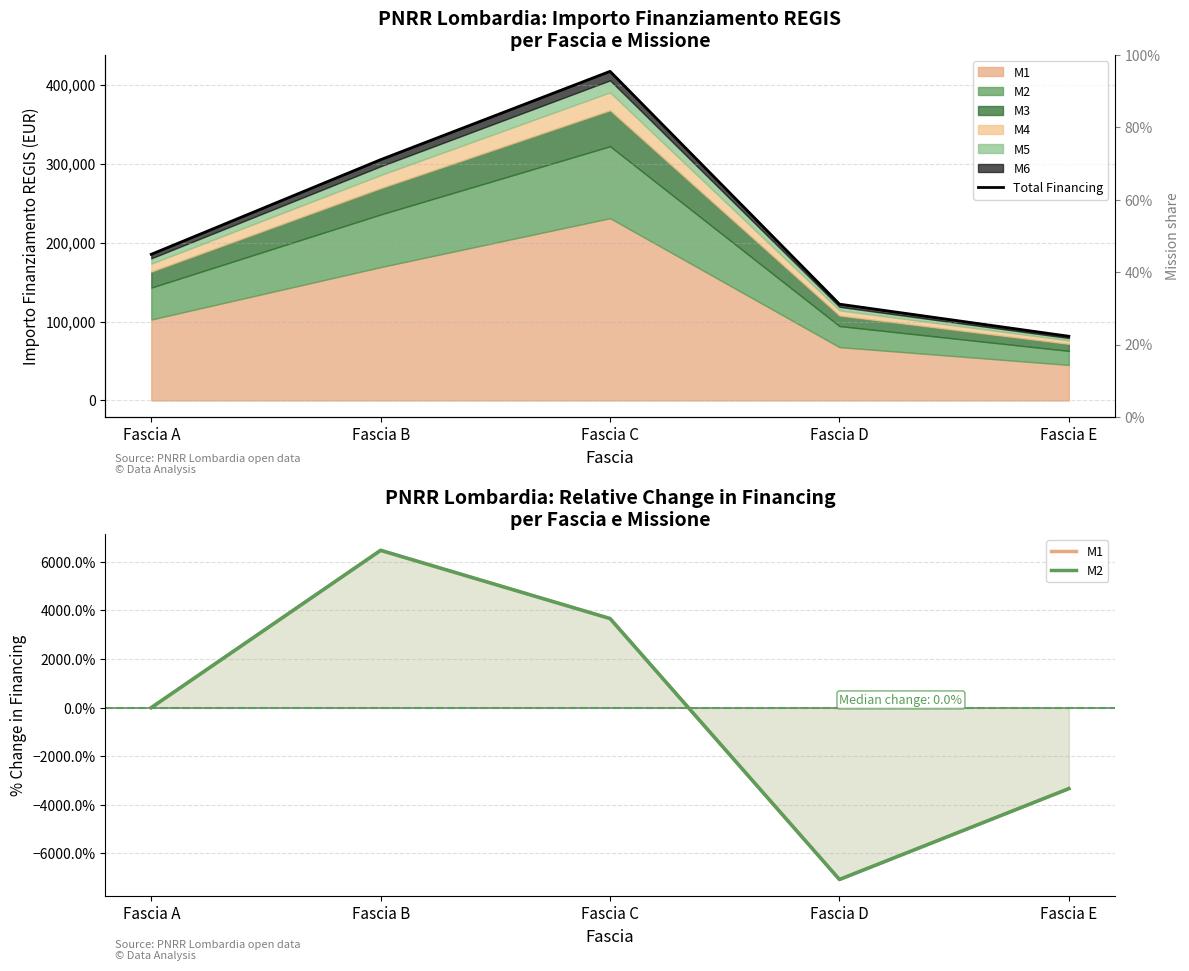

True or false: M2 and M1 intersect in this chart.

False